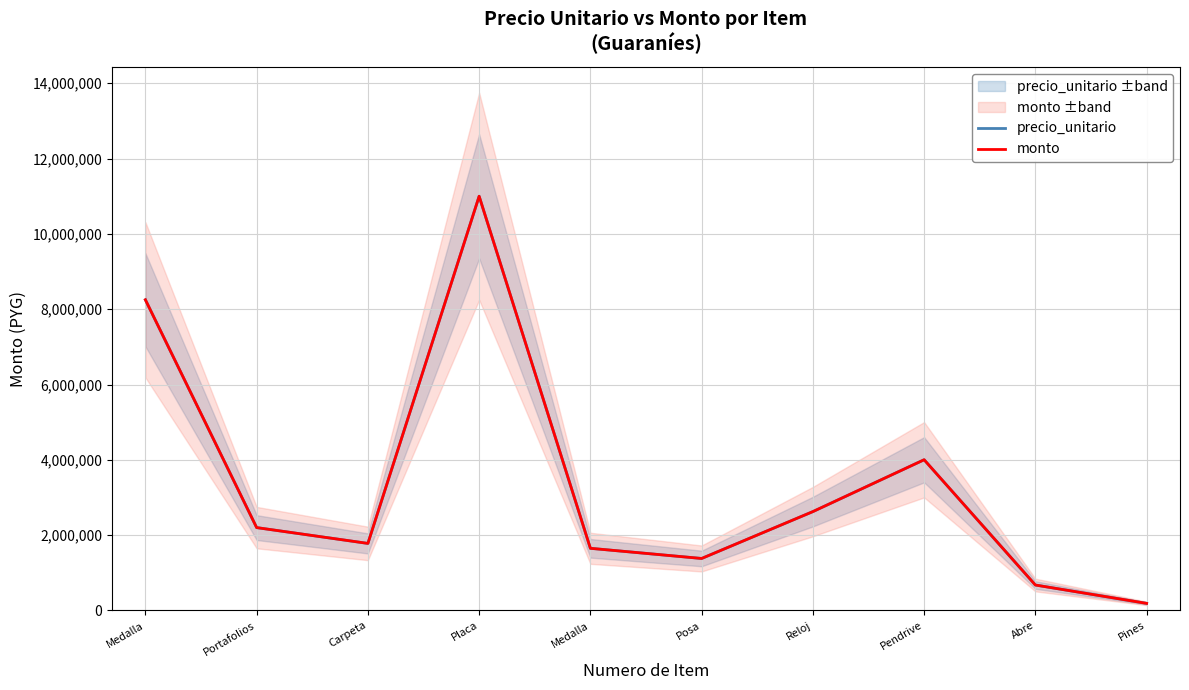

At which label is precio_unitario closest to 5593750?

Pendrive